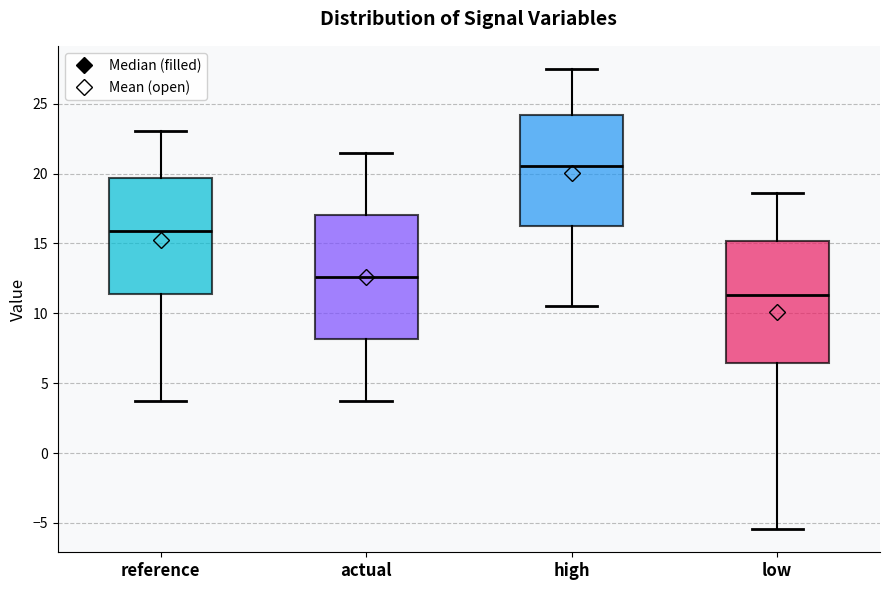

Which box has the lowest median line?

low